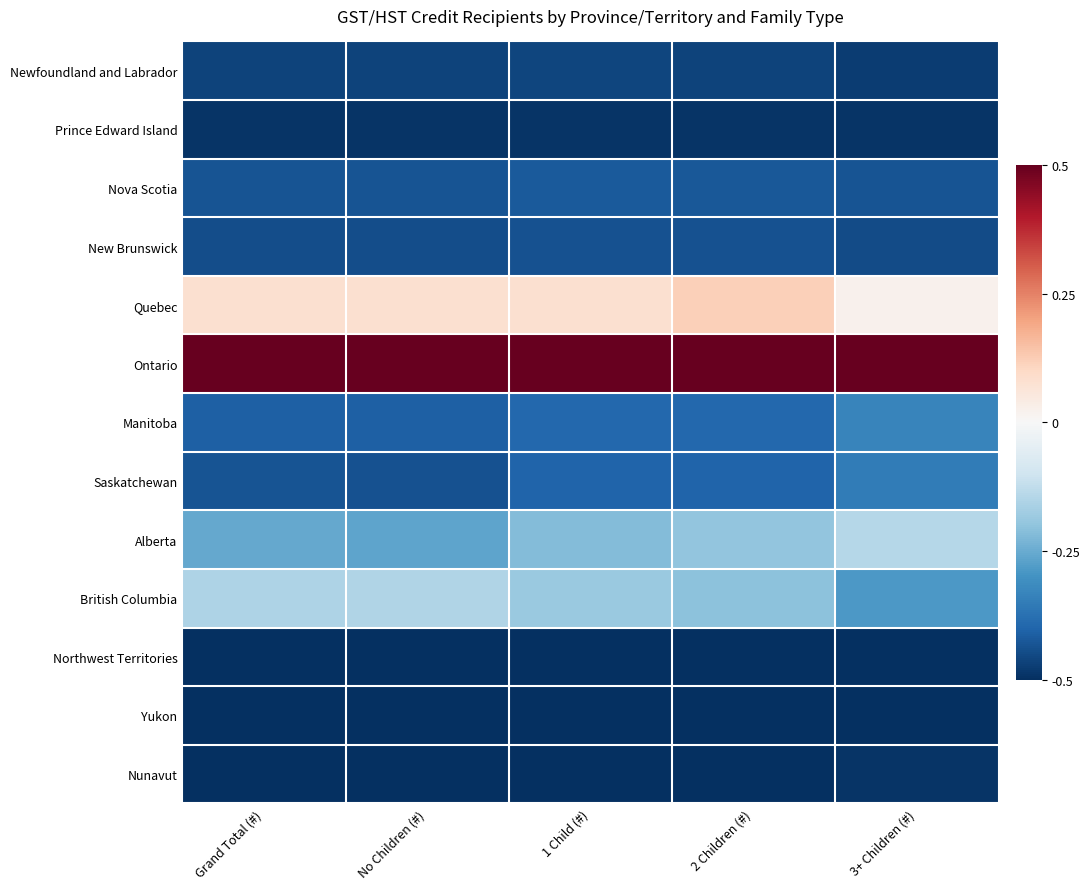

Reading left to right, list all the values displayed in this chart.

Newfoundland and Labrador: Grand Total (#)=-0.5	No Children (#)=-0.5	1 Child (#)=-0.5	2 Children (#)=-0.5	3+ Children (#)=-0.5
Prince Edward Island: Grand Total (#)=-0.5	No Children (#)=-0.5	1 Child (#)=-0.5	2 Children (#)=-0.5	3+ Children (#)=-0.5
Nova Scotia: Grand Total (#)=-0.4	No Children (#)=-0.4	1 Child (#)=-0.4	2 Children (#)=-0.4	3+ Children (#)=-0.4
New Brunswick: Grand Total (#)=-0.4	No Children (#)=-0.4	1 Child (#)=-0.4	2 Children (#)=-0.4	3+ Children (#)=-0.4
Quebec: Grand Total (#)=0.1	No Children (#)=0.1	1 Child (#)=0.1	2 Children (#)=0.1	3+ Children (#)=0.0
Ontario: Grand Total (#)=0.5	No Children (#)=0.5	1 Child (#)=0.5	2 Children (#)=0.5	3+ Children (#)=0.5
Manitoba: Grand Total (#)=-0.4	No Children (#)=-0.4	1 Child (#)=-0.4	2 Children (#)=-0.4	3+ Children (#)=-0.3
Saskatchewan: Grand Total (#)=-0.4	No Children (#)=-0.4	1 Child (#)=-0.4	2 Children (#)=-0.4	3+ Children (#)=-0.3
Alberta: Grand Total (#)=-0.3	No Children (#)=-0.3	1 Child (#)=-0.2	2 Children (#)=-0.2	3+ Children (#)=-0.1
British Columbia: Grand Total (#)=-0.2	No Children (#)=-0.1	1 Child (#)=-0.2	2 Children (#)=-0.2	3+ Children (#)=-0.3
Northwest Territories: Grand Total (#)=-0.5	No Children (#)=-0.5	1 Child (#)=-0.5	2 Children (#)=-0.5	3+ Children (#)=-0.5
Yukon: Grand Total (#)=-0.5	No Children (#)=-0.5	1 Child (#)=-0.5	2 Children (#)=-0.5	3+ Children (#)=-0.5
Nunavut: Grand Total (#)=-0.5	No Children (#)=-0.5	1 Child (#)=-0.5	2 Children (#)=-0.5	3+ Children (#)=-0.5